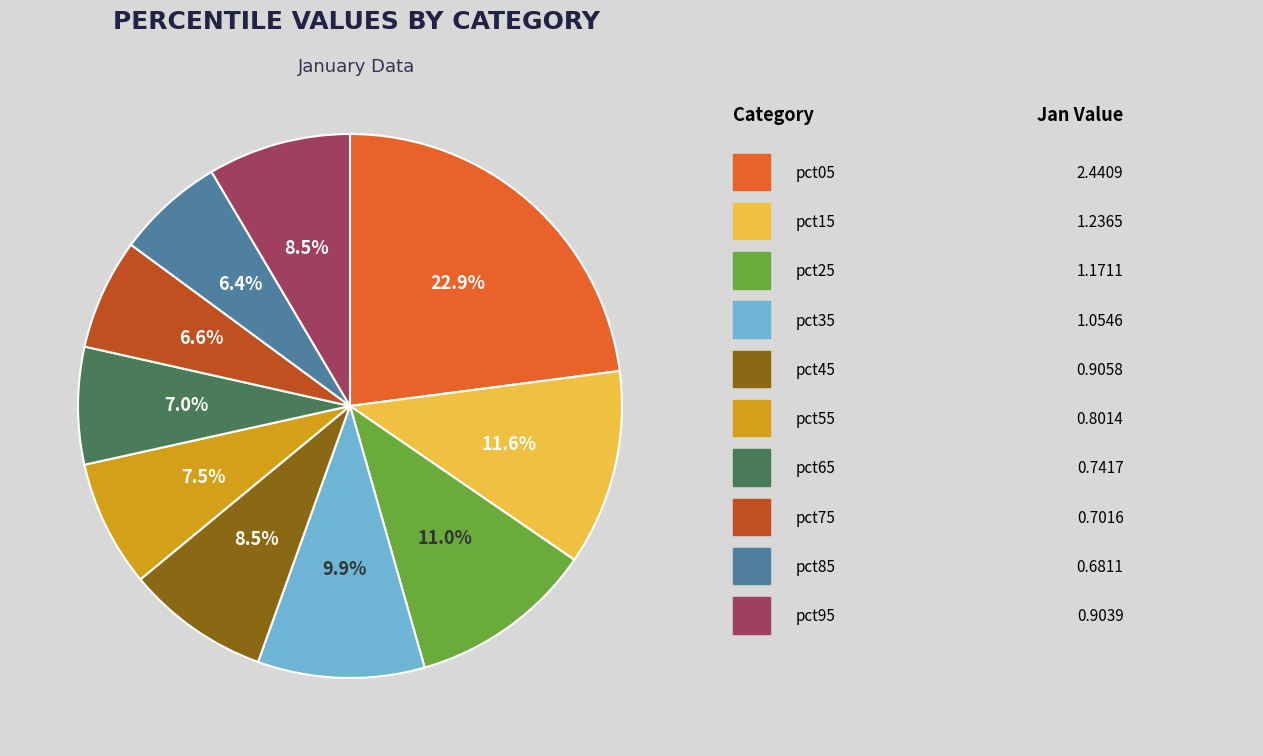

Does any single category account for the majority?

No